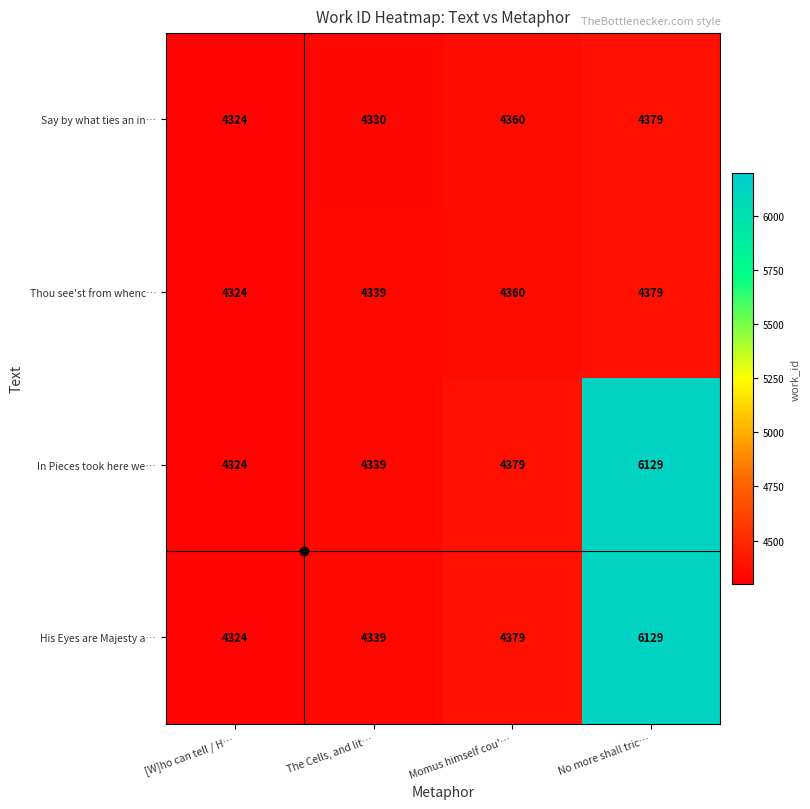

What is the sum of the Thou see'st from whenc… values at No more shall tric… and The Cells, and lit…?

8718